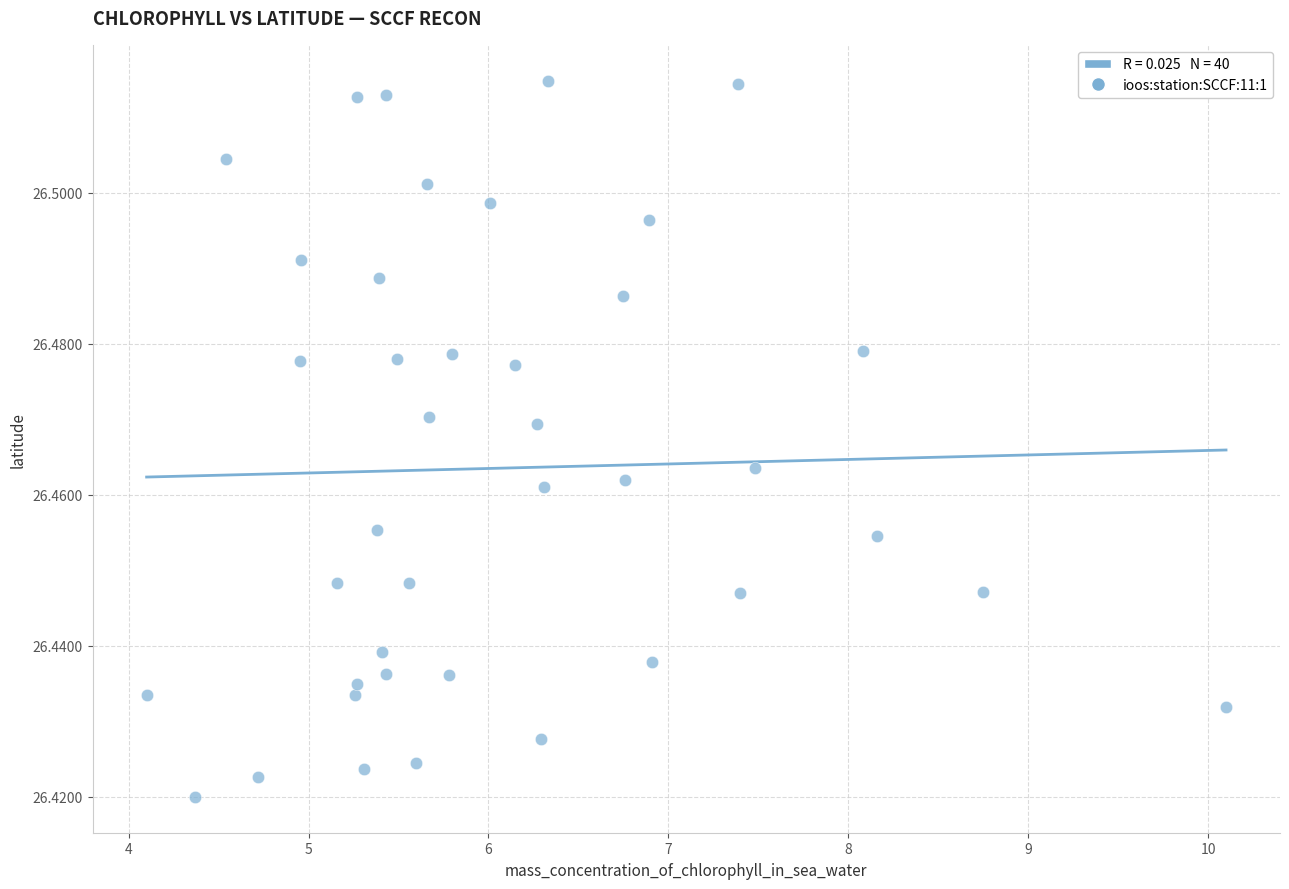

What is the range of X values (max minus min)?

6.0